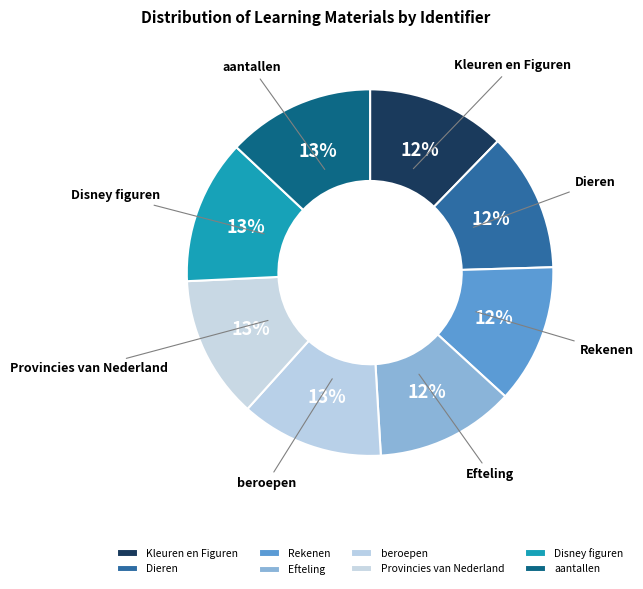

What is the ratio of the value at Provincies van Nederland to the value at beroepen?

1.0